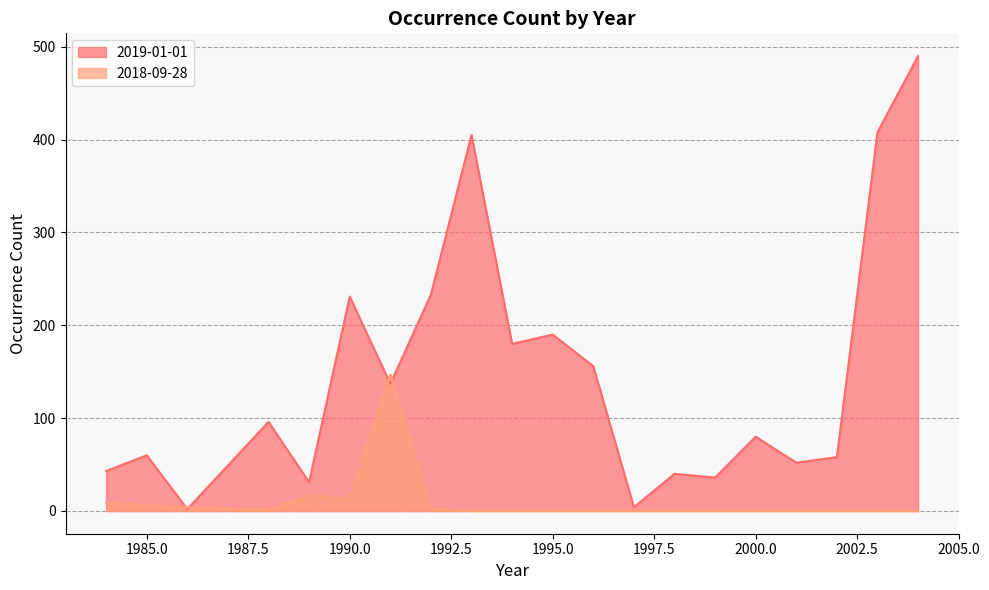

Where is 2019-01-01 nearest to the value 246?

1992